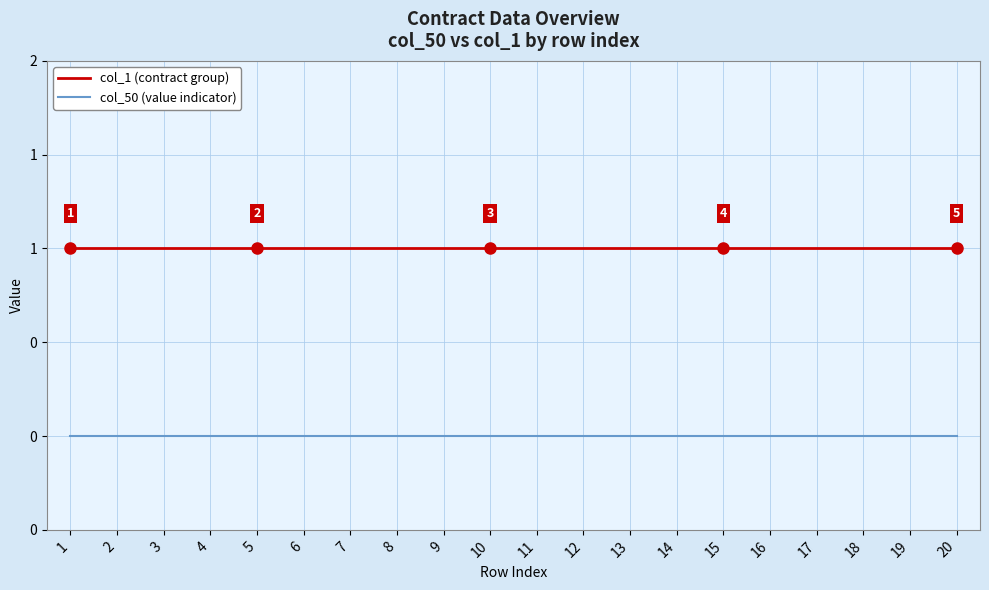

What is the spread (max minus min) of values at 6?

1